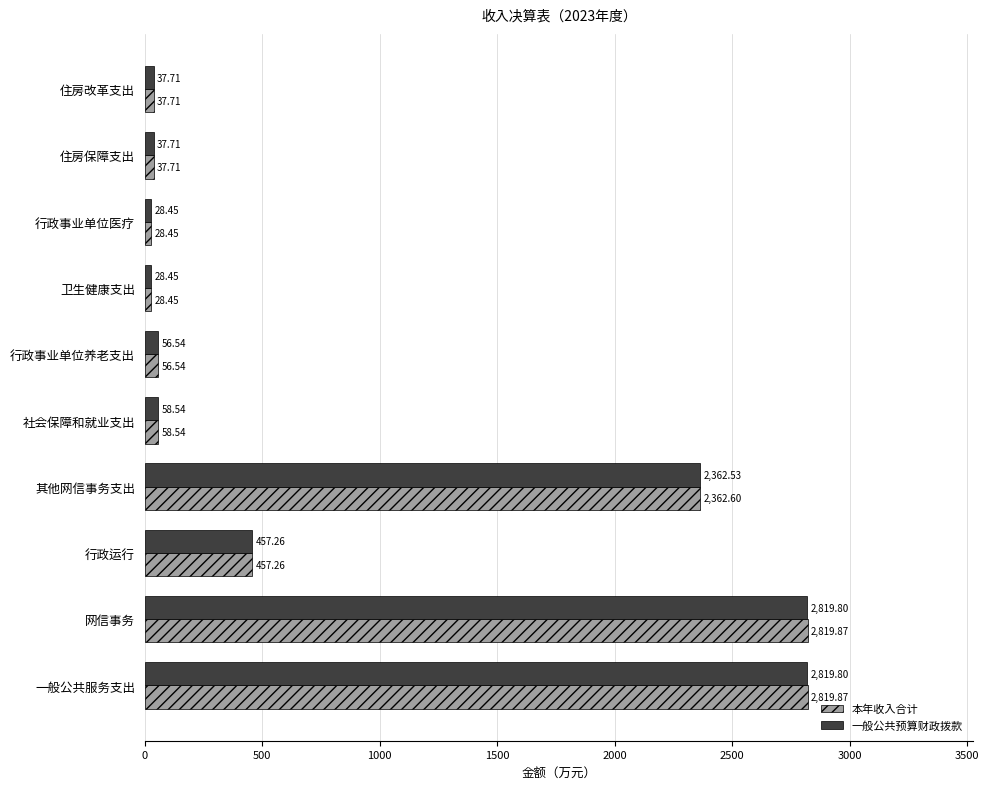

What is the average value of the 一般公共预算财政拨款 series?

870.7